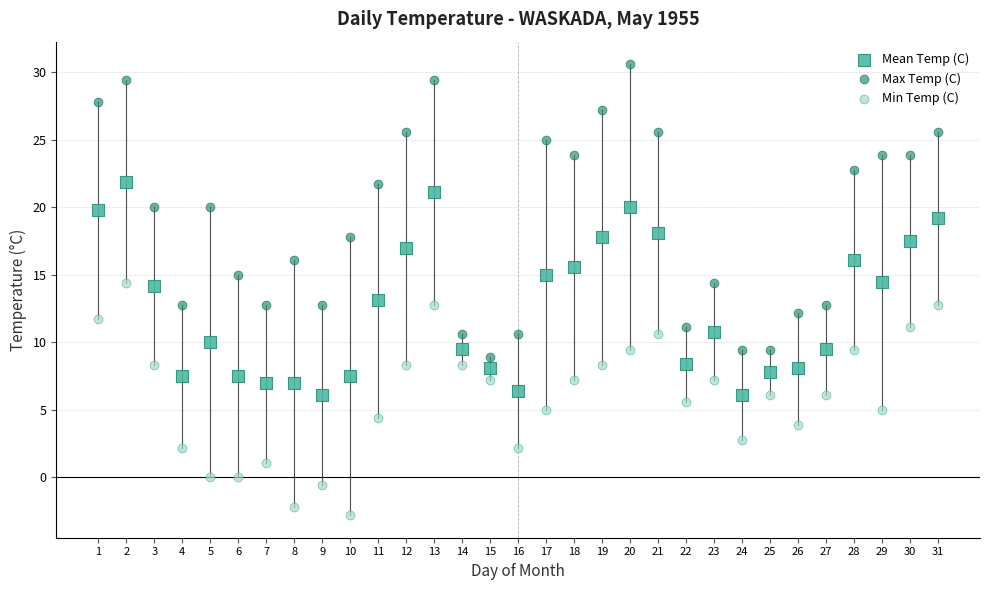

Which series contains the highest Y value?

Max Temp (C)